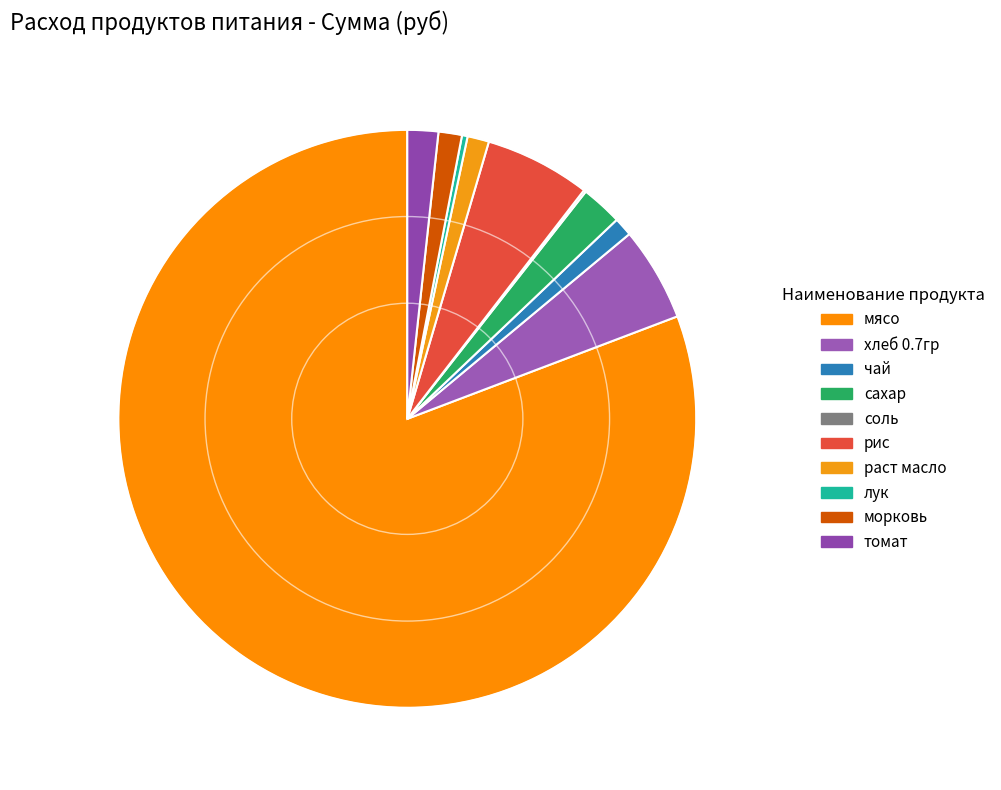

How many segments does this pie chart have?

10